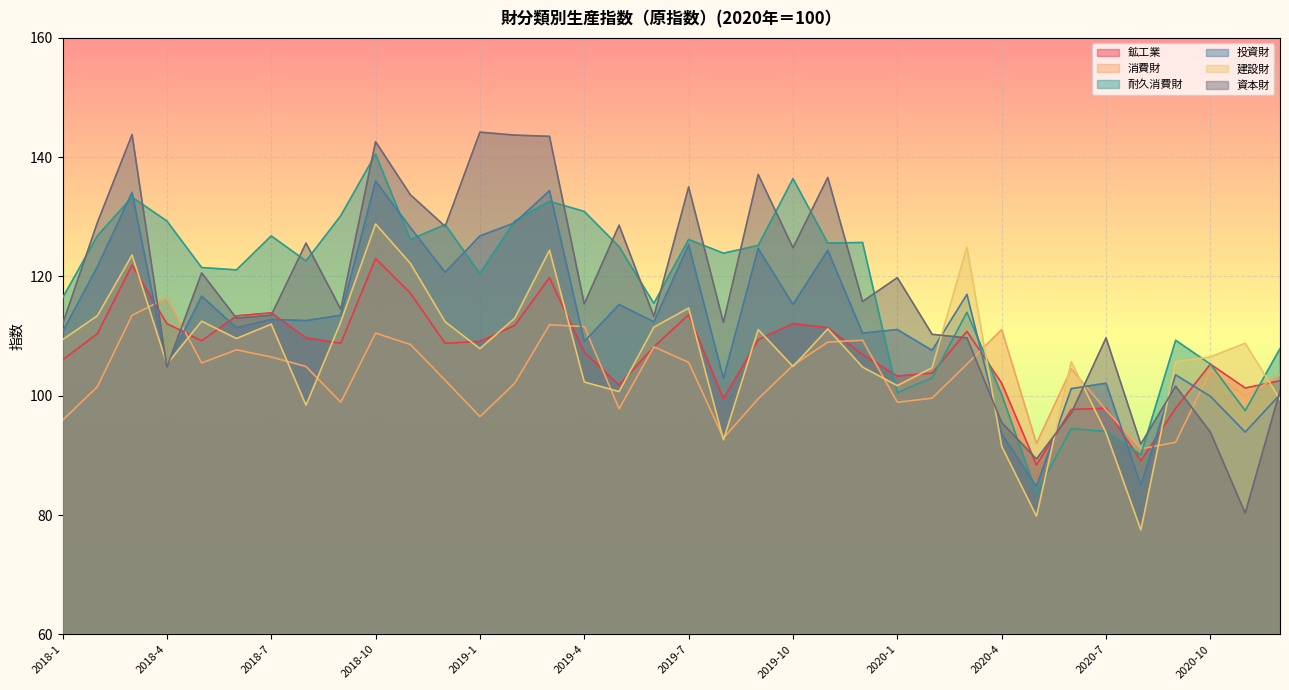

At 2018-5, list the series in order from smallest to largest.

消費財, 鉱工業, 建設財, 投資財, 資本財, 耐久消費財